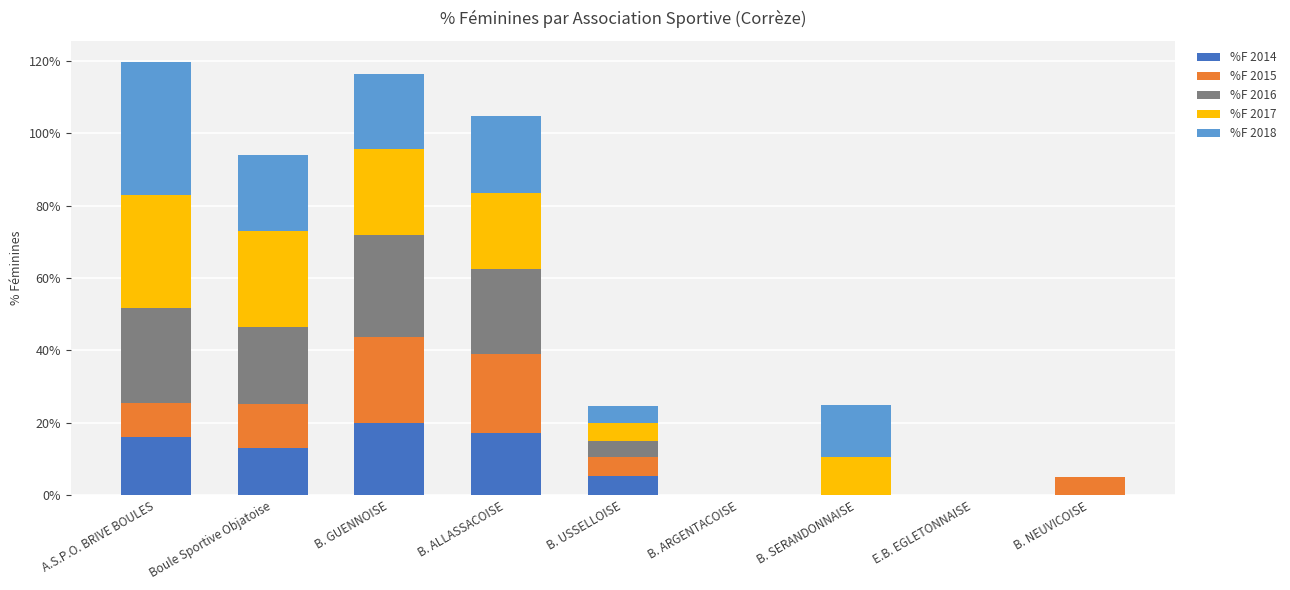

Which category has the highest value in the %F 2014 series?

B. GUENNOISE